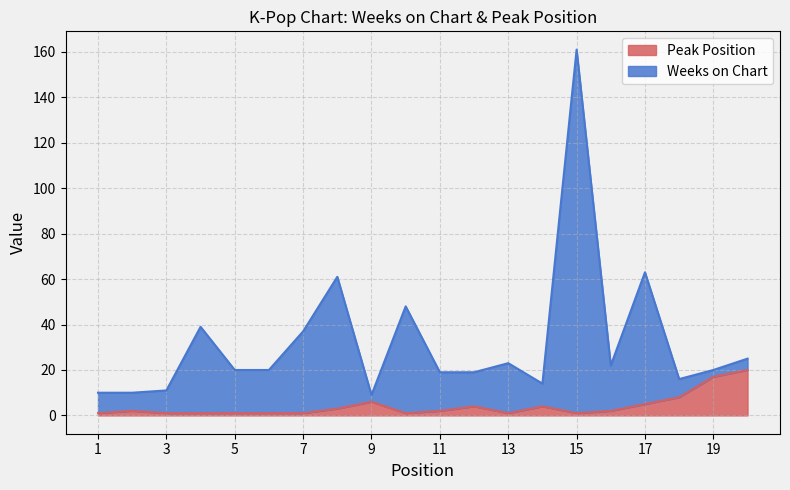

At how many categories does at least one series exceed 67?

1